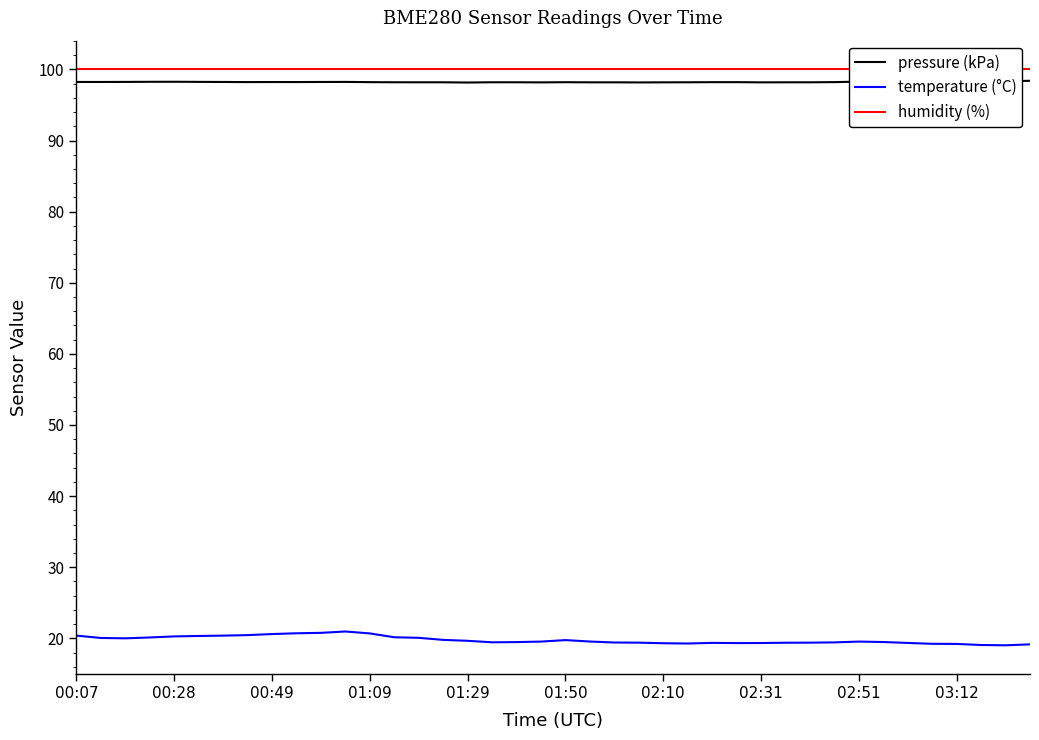

At 15, list the series in order from smallest to largest.

temperature (°C), pressure (kPa), humidity (%)